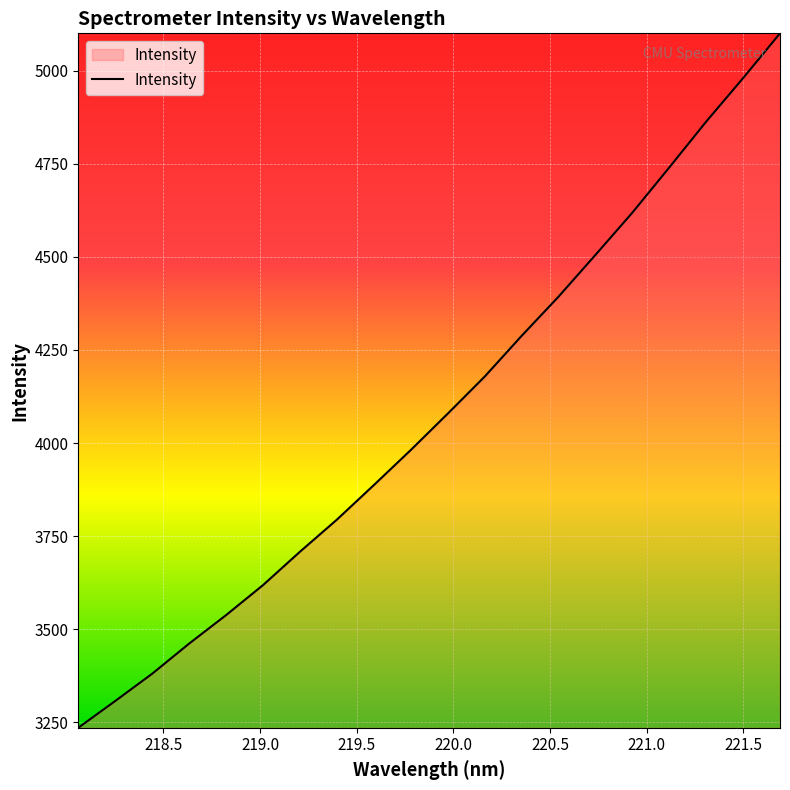

What is the minimum value shown in the chart?

3235.1